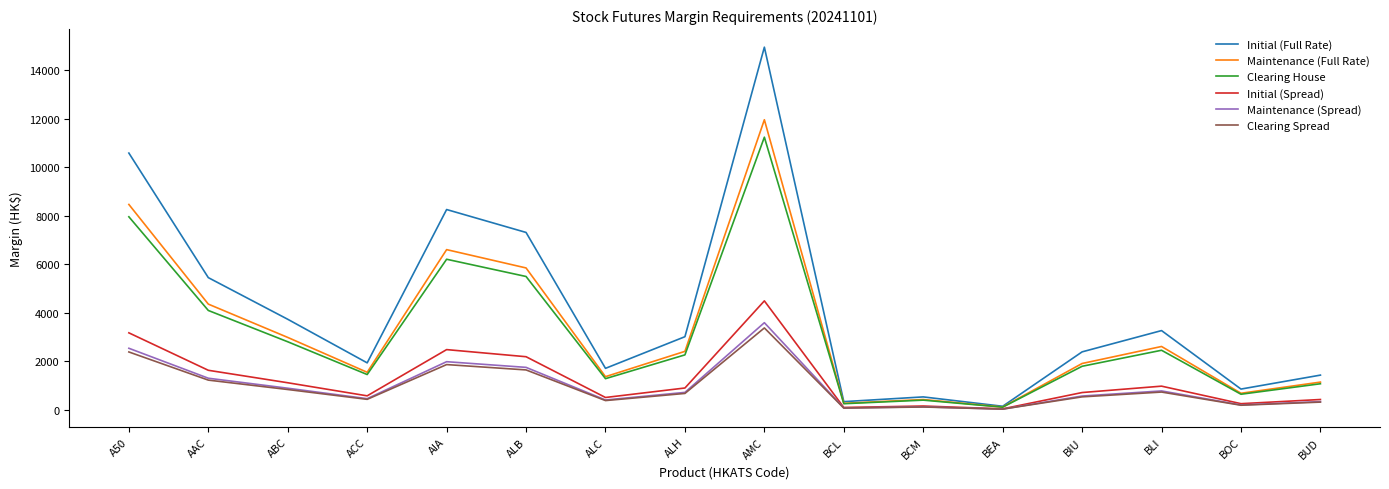

Count the number of categories in the chart.

16